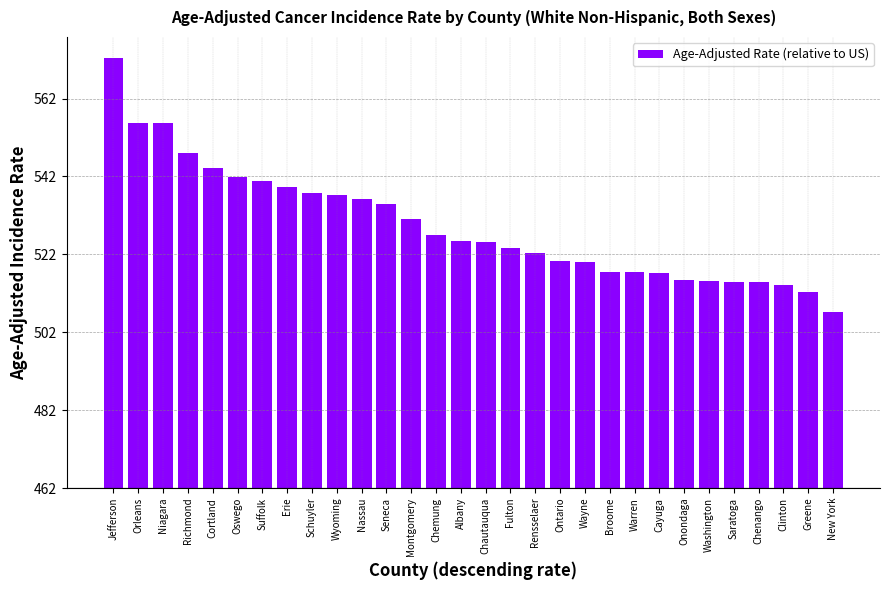

At which label is the value closest to 77?

Erie